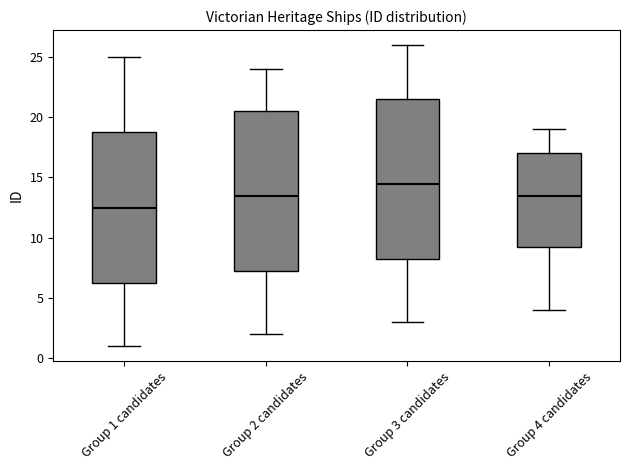

Where is the lower edge of the box for Group 3 candidates on the y-axis? The values are not printed on the chart, so give them approximately, as read against the axis.

8.5